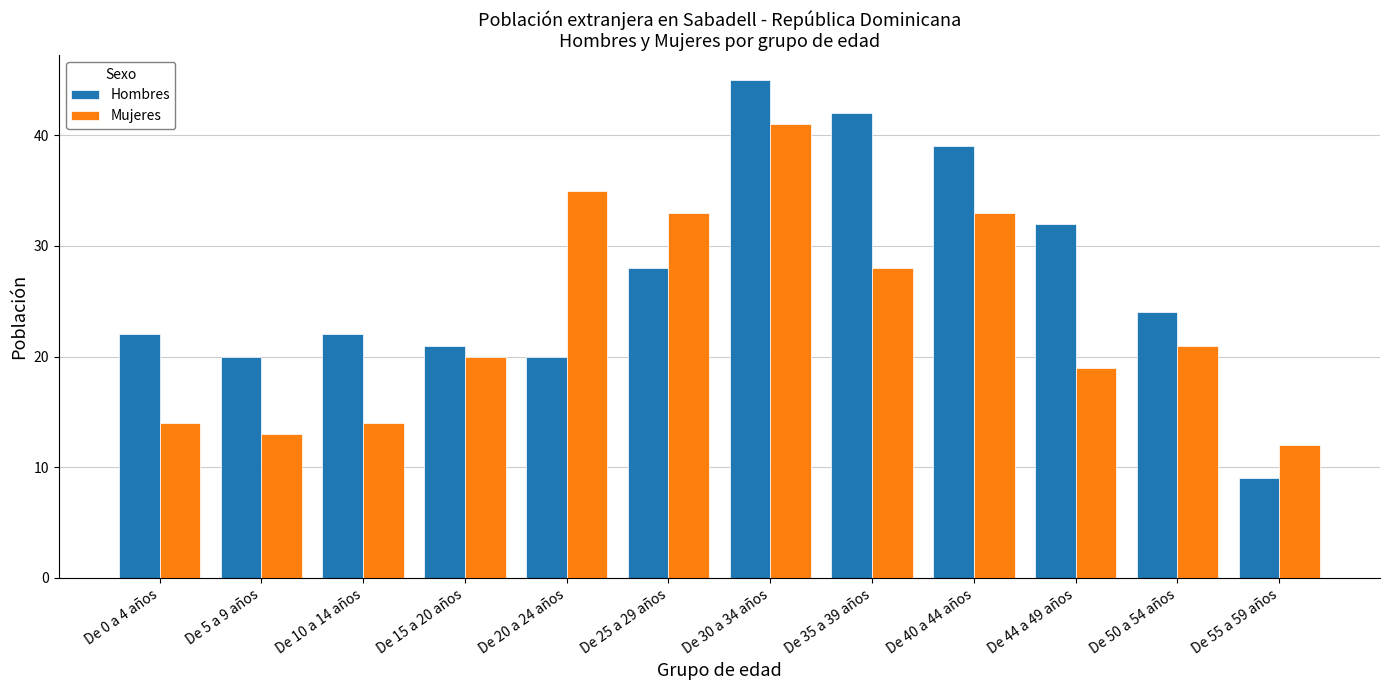

Rank the series by their maximum value, from lowest to highest.

Mujeres, Hombres